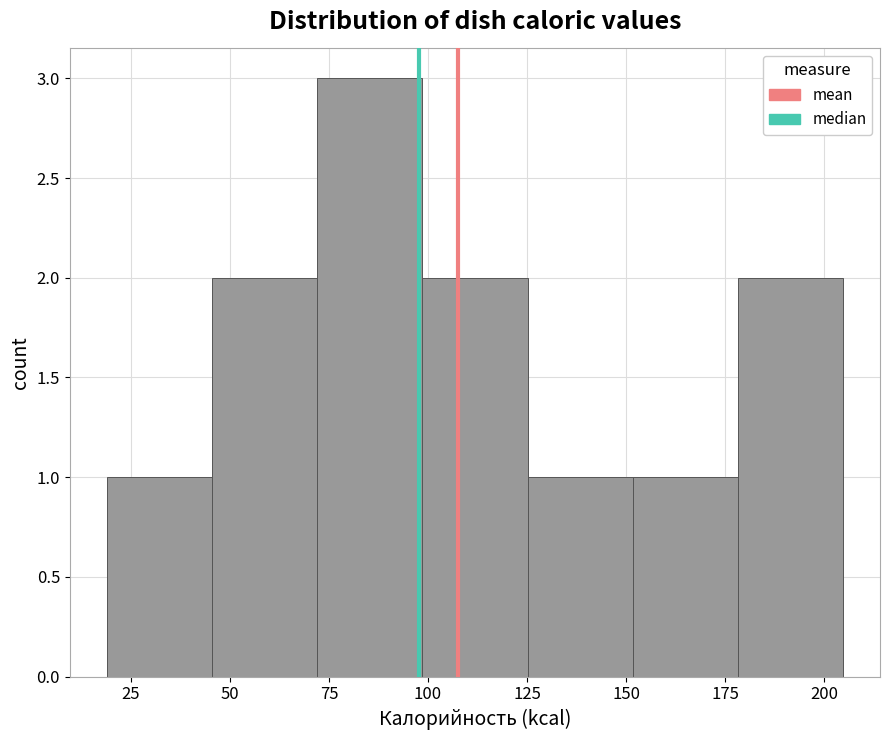

Reading left to right, list every bar in this chart as the range it spans on the x-axis followed by its height. Neither the bar edges nor the heights are printed on the chart, so give them approximately, as read against the axes.

20 to 45: 1
45 to 70: 2
70 to 100: 3
100 to 125: 2
125 to 150: 1
150 to 180: 1
180 to 205: 2